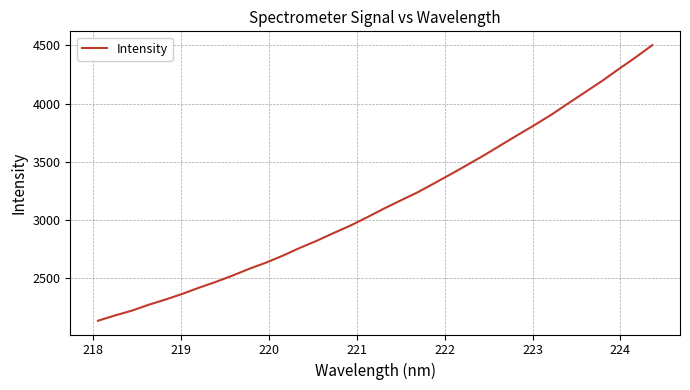

What is the average value?

3146.7